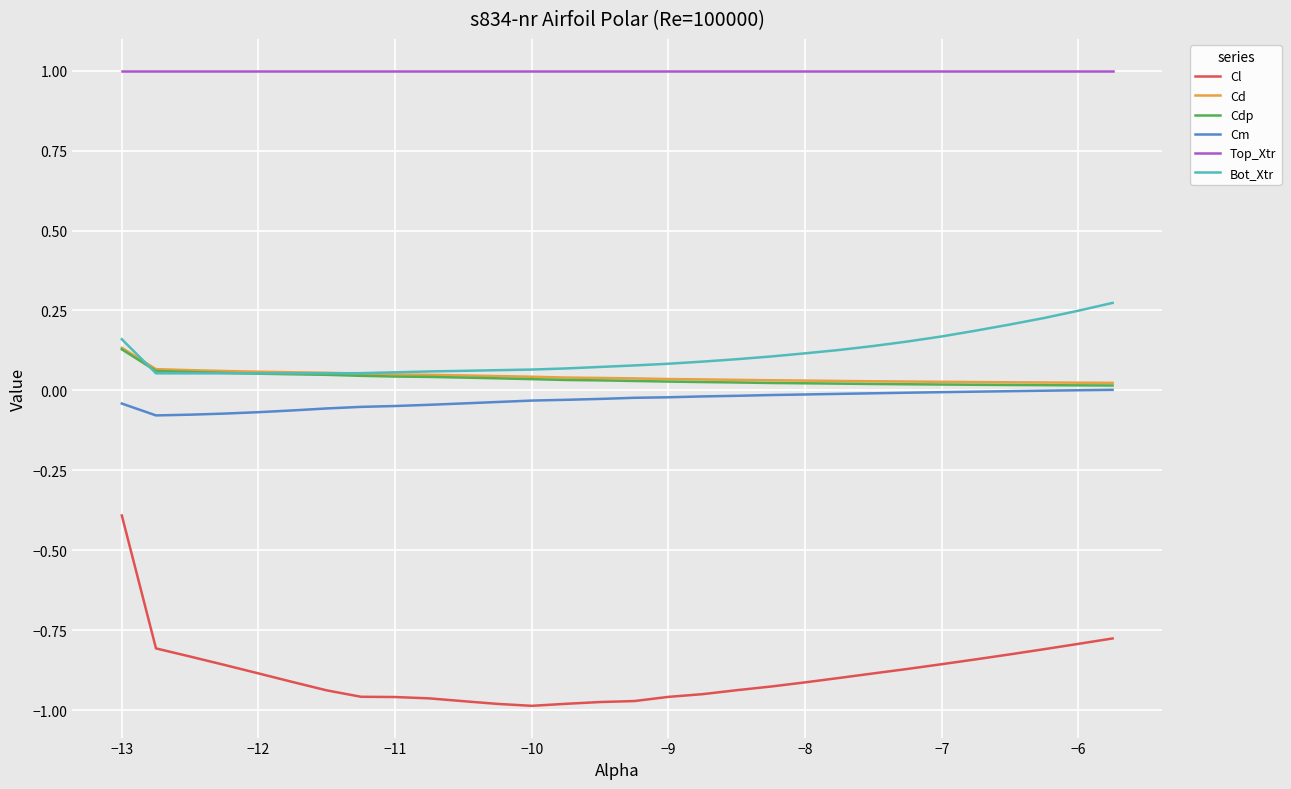

True or false: Cd and Cl intersect in this chart.

False